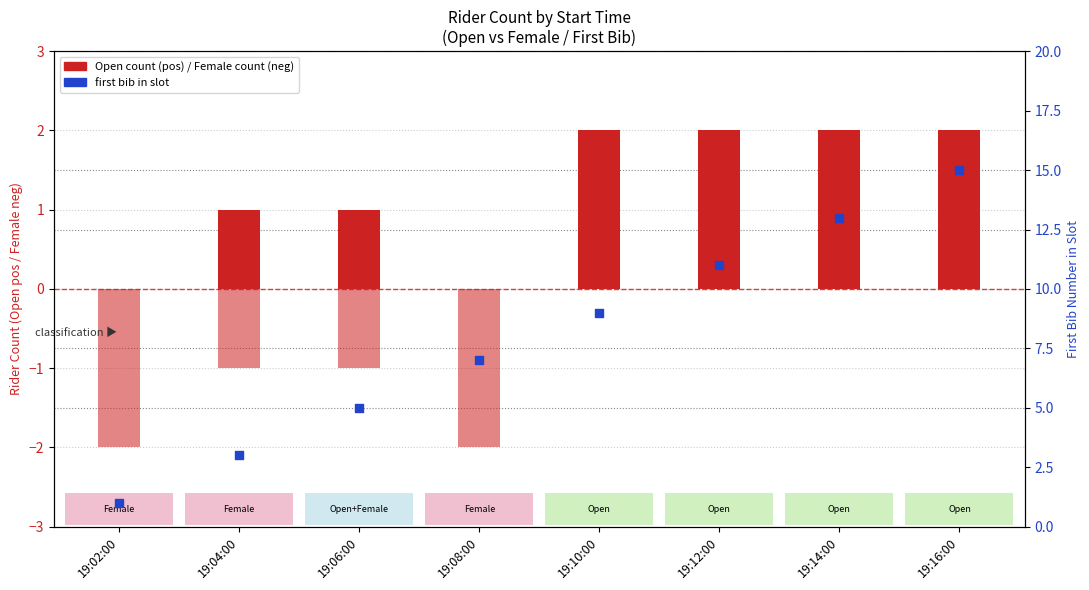

At how many categories does at least one series exceed 10?

3